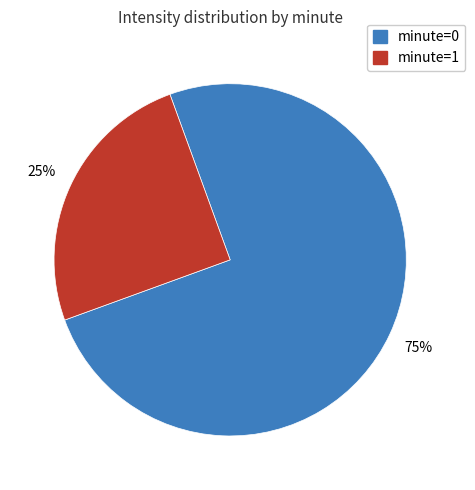

Combined, do minute=0 and minute=1 account for over 50%?

Yes